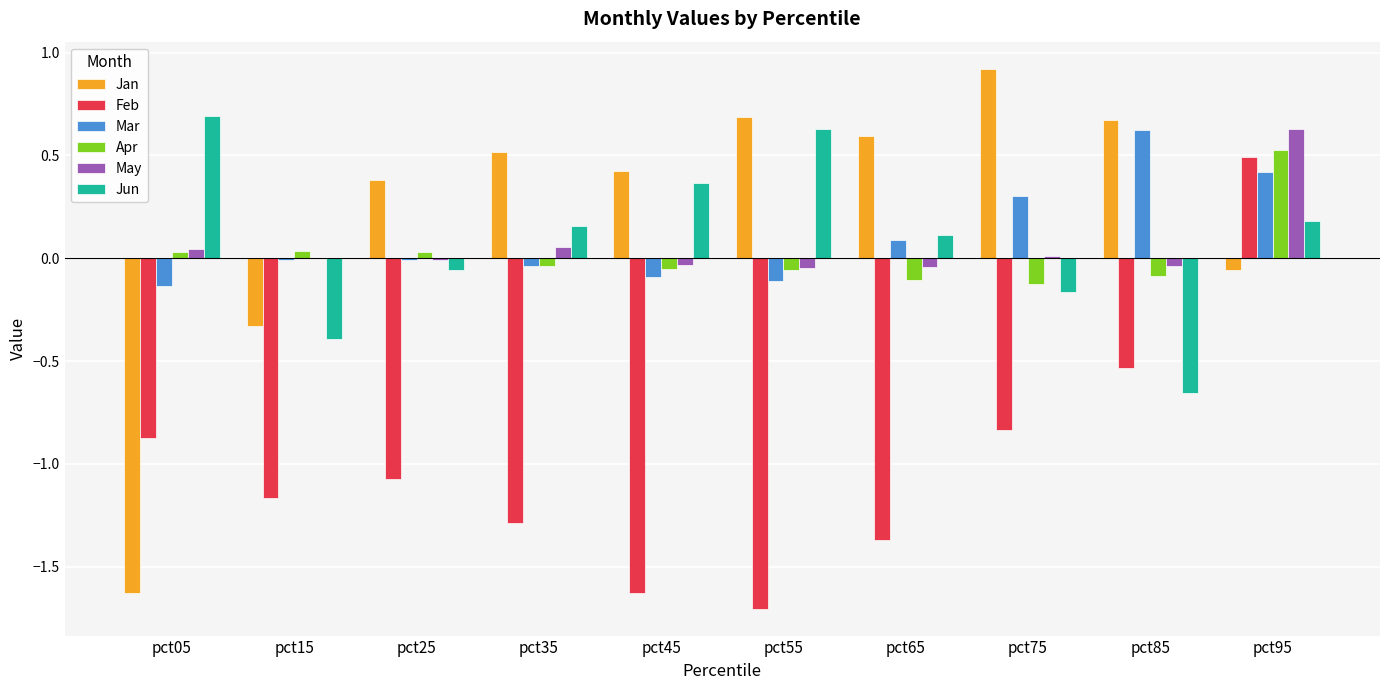

At which label does Feb reach its peak?

pct95